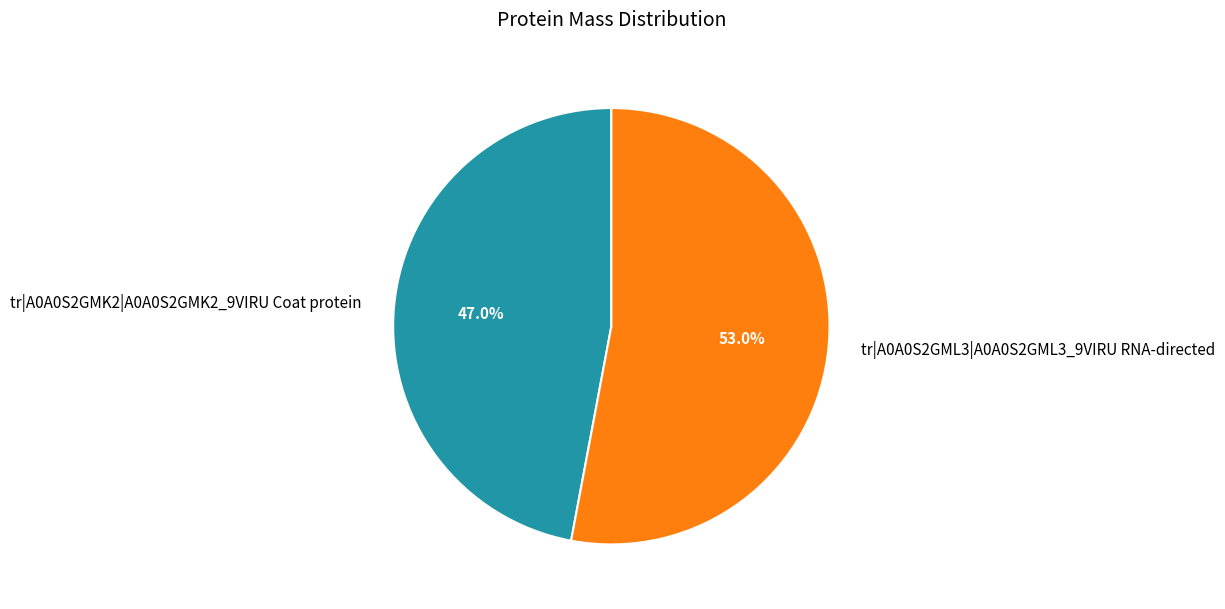

Which has a higher value, tr|A0A0S2GMK2|A0A0S2GMK2_9VIRU Coat protein or tr|A0A0S2GML3|A0A0S2GML3_9VIRU RNA-directed?

tr|A0A0S2GML3|A0A0S2GML3_9VIRU RNA-directed